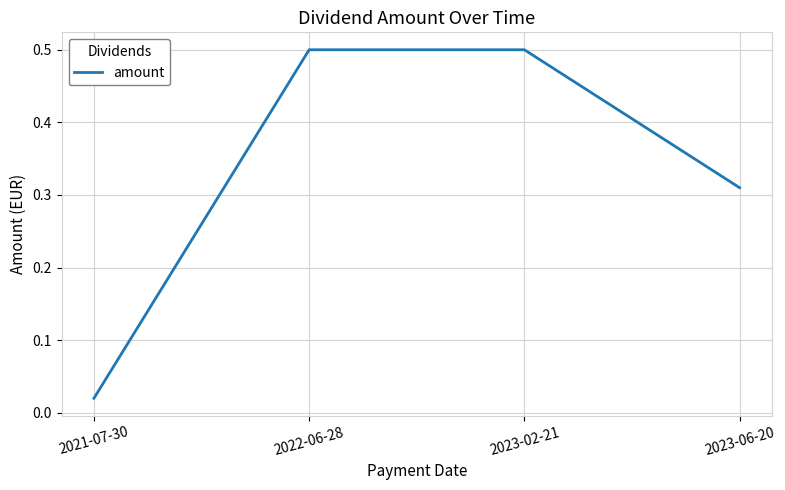

How many lines are shown in the chart?

1